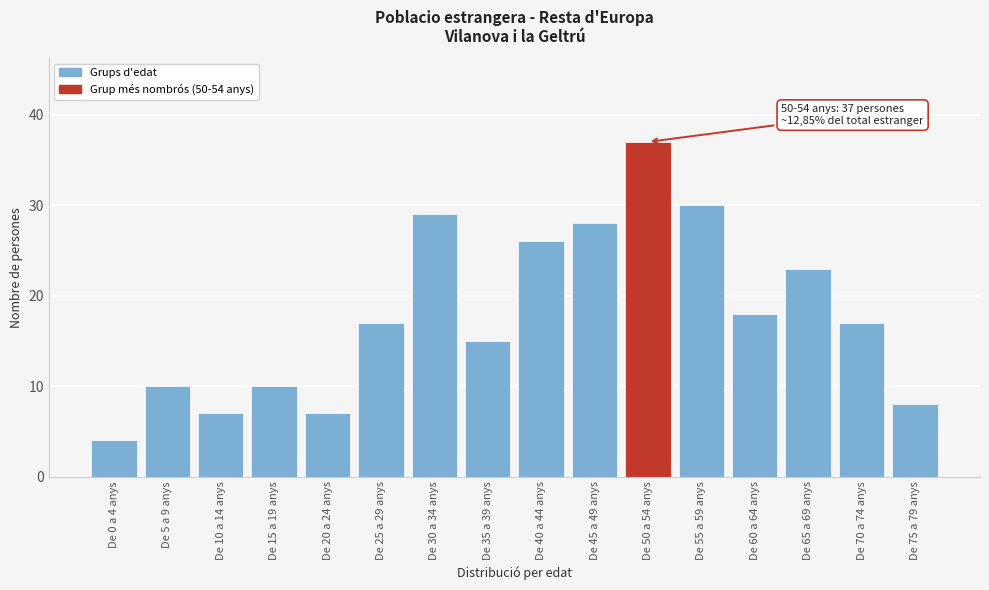

Reading right to left, what are all the values shown in this chart?

8	17	23	18	30	37	28	26	15	29	17	7	10	7	10	4